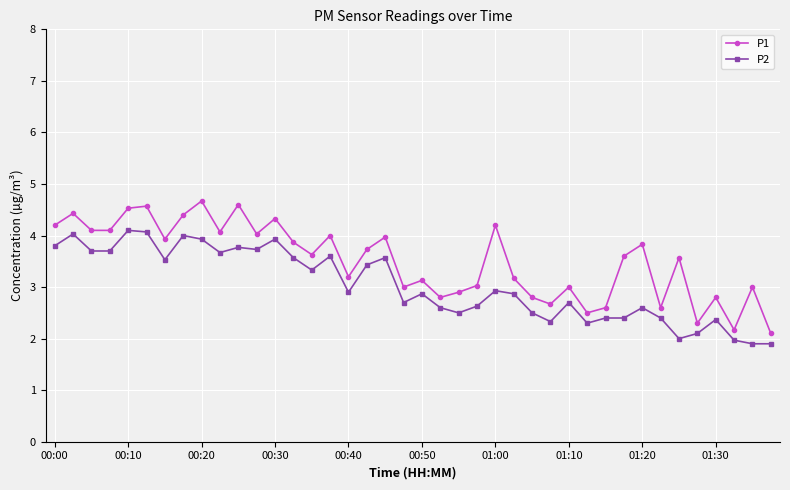

What is the highest value of the P1 series?

4.7